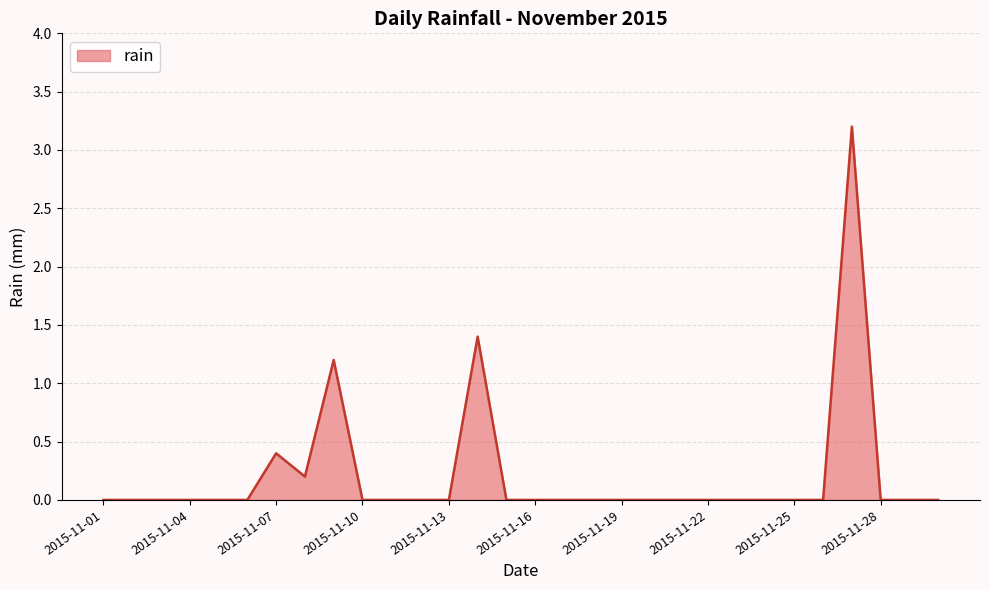

What is the difference between the maximum and minimum values?

3.2